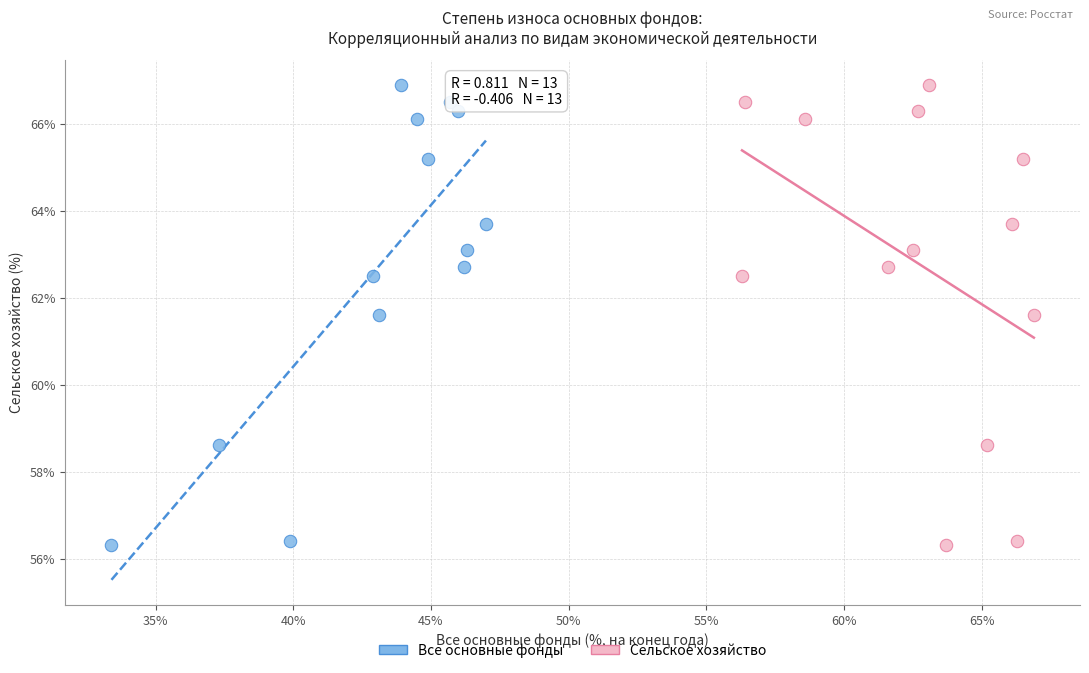

What are all the series names shown in the legend?

Все основные фонды, Сельское хозяйство